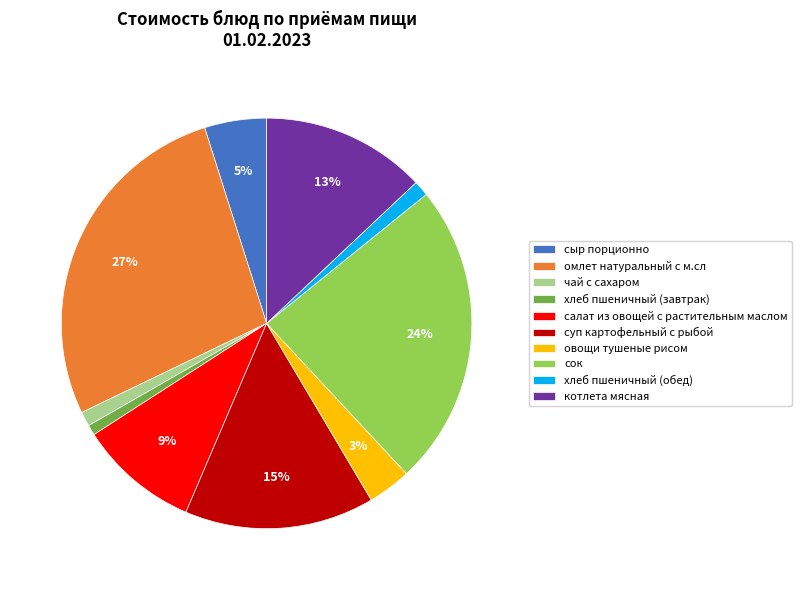

How many segments does this pie chart have?

10